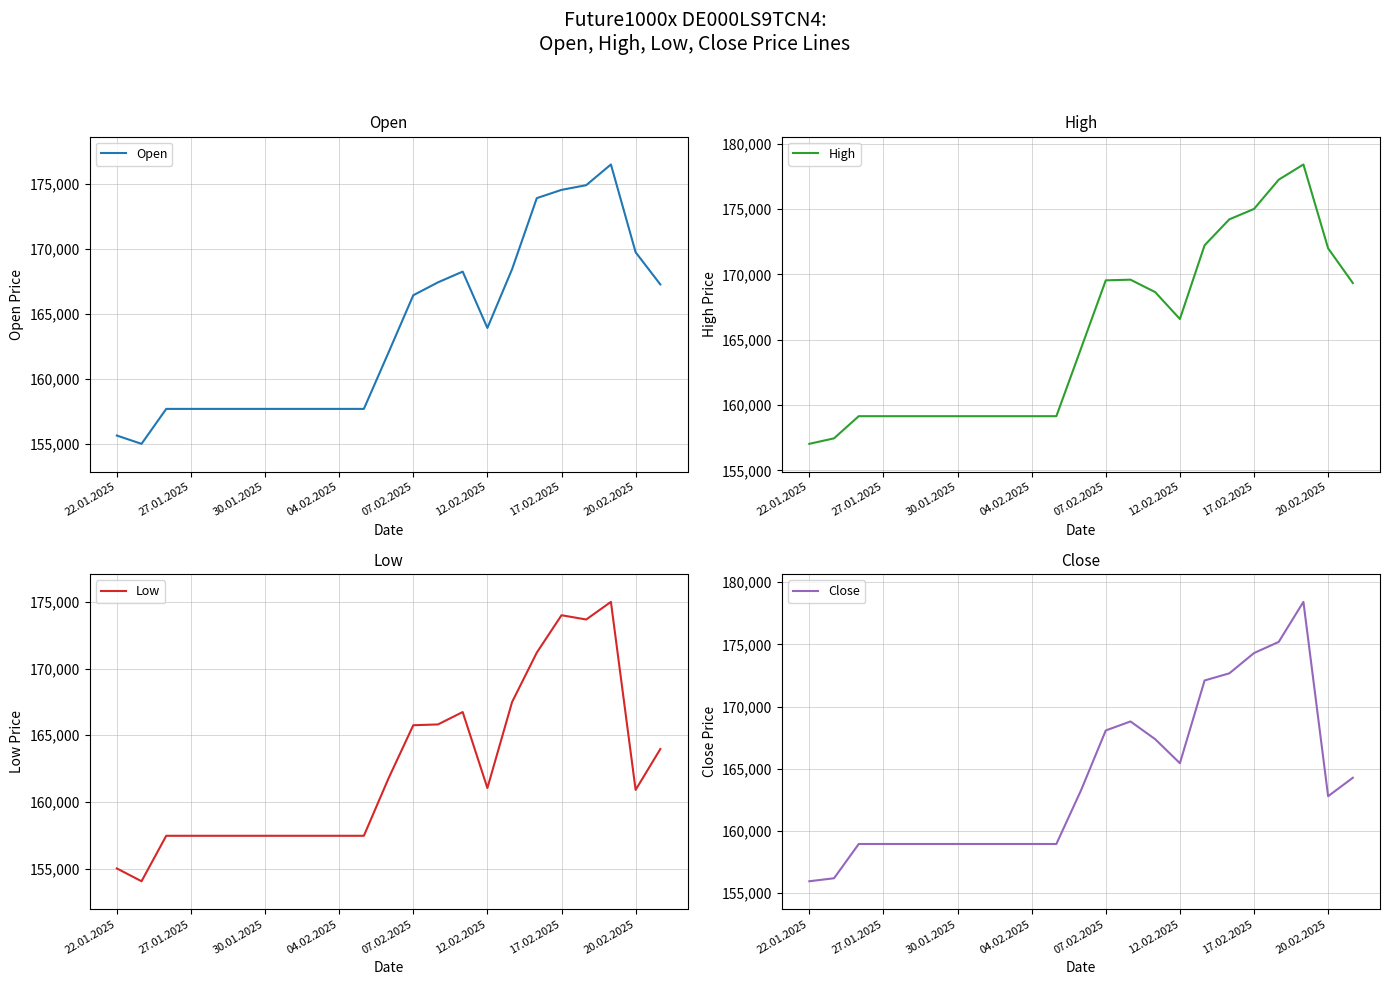

What is the difference between the Low values at 19 and 14?

6942